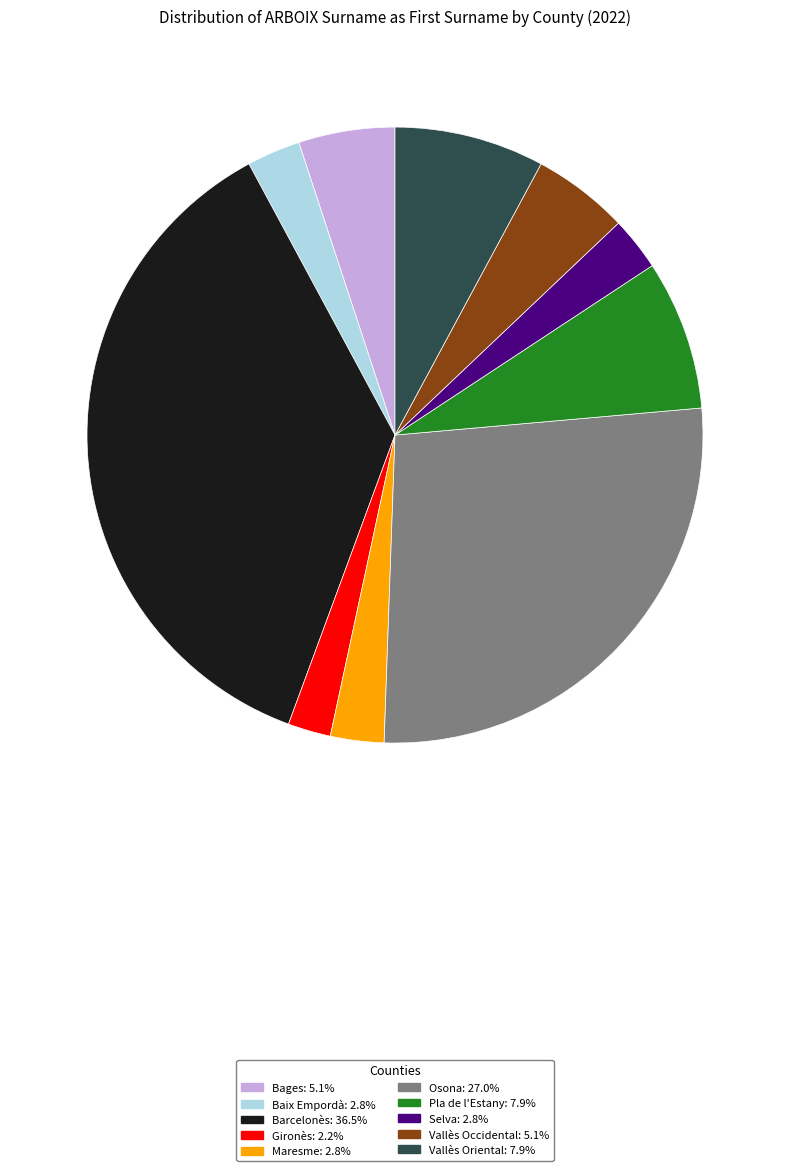

Does any single category account for the majority?

No